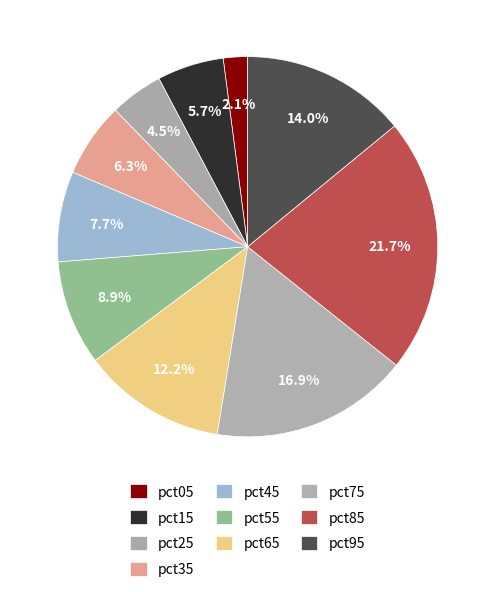

Is there any slice that represents more than half of the pie?

No